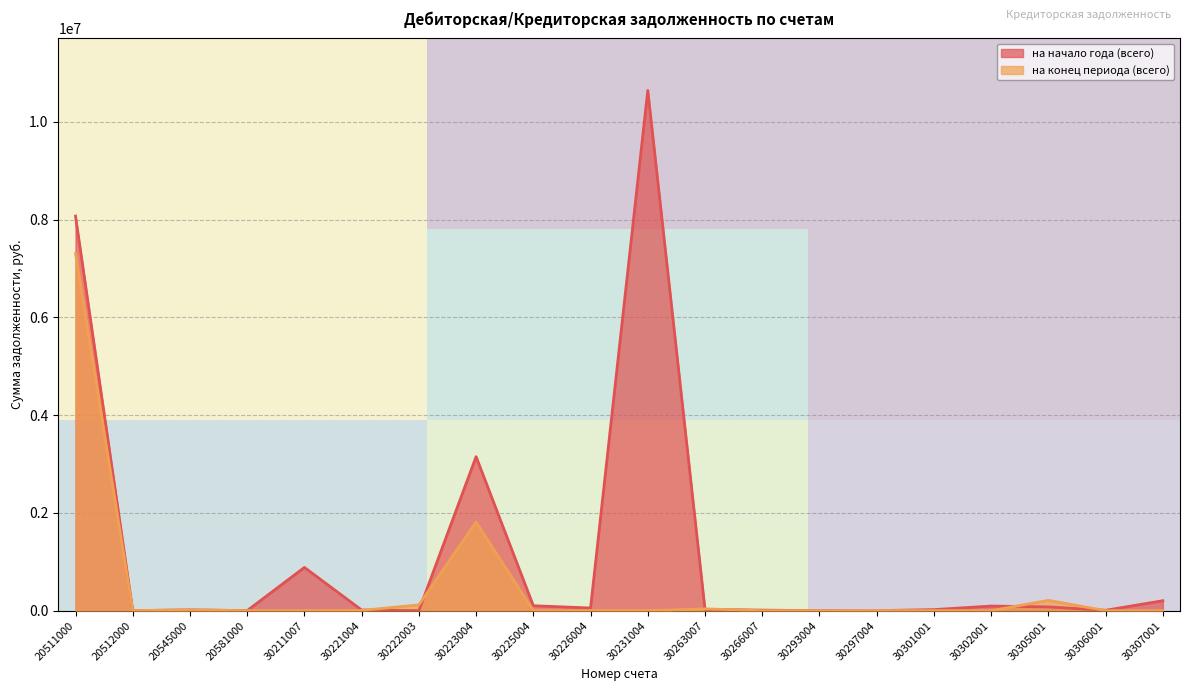

What is the maximum value for на начало года (всего)?

10645628.1